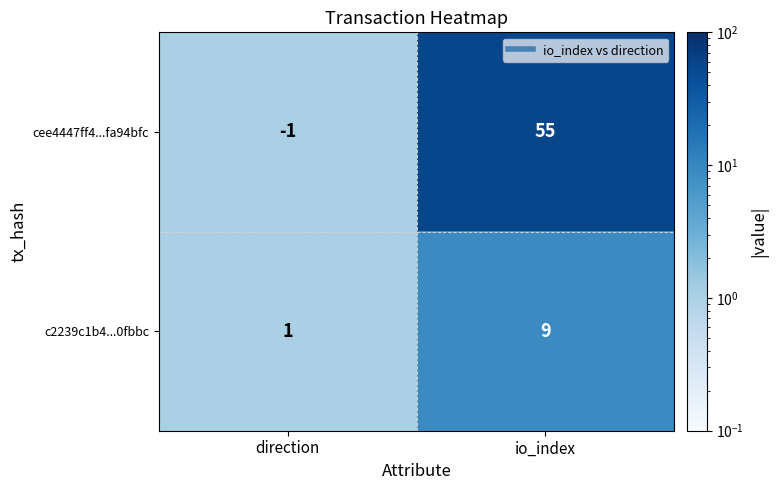

At which category does the chart reach its minimum across all series?

direction